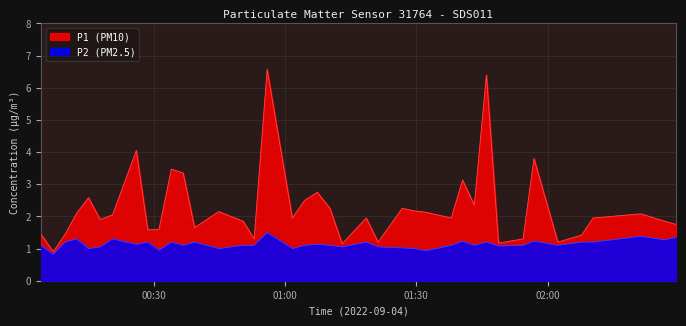

What is the difference between the maximum and minimum values in the P2 series?

0.7